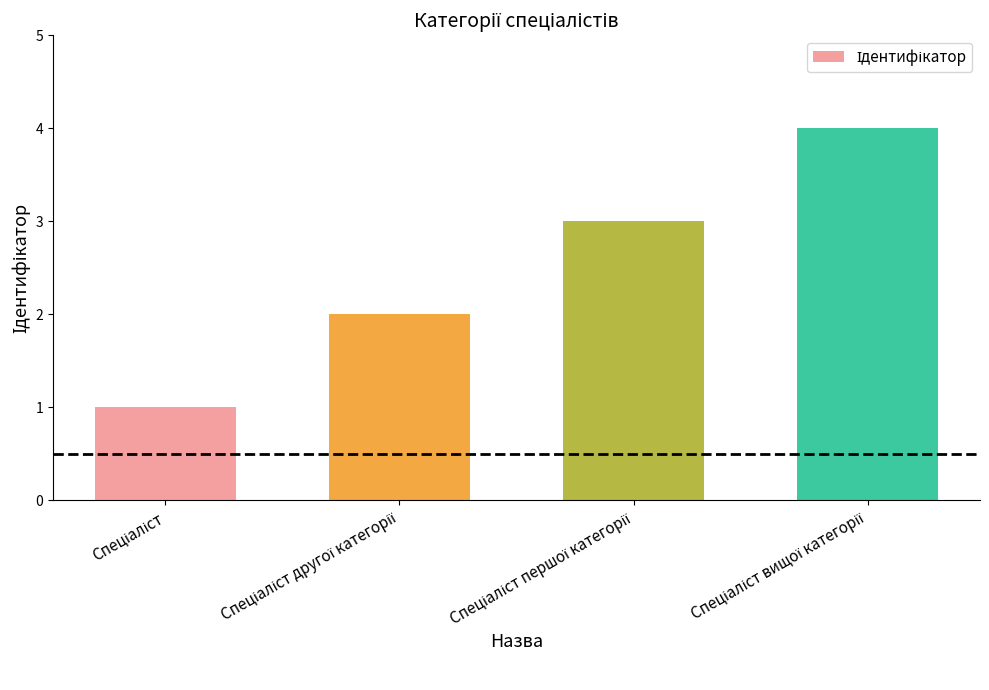

What is the difference between the maximum and minimum values?

3